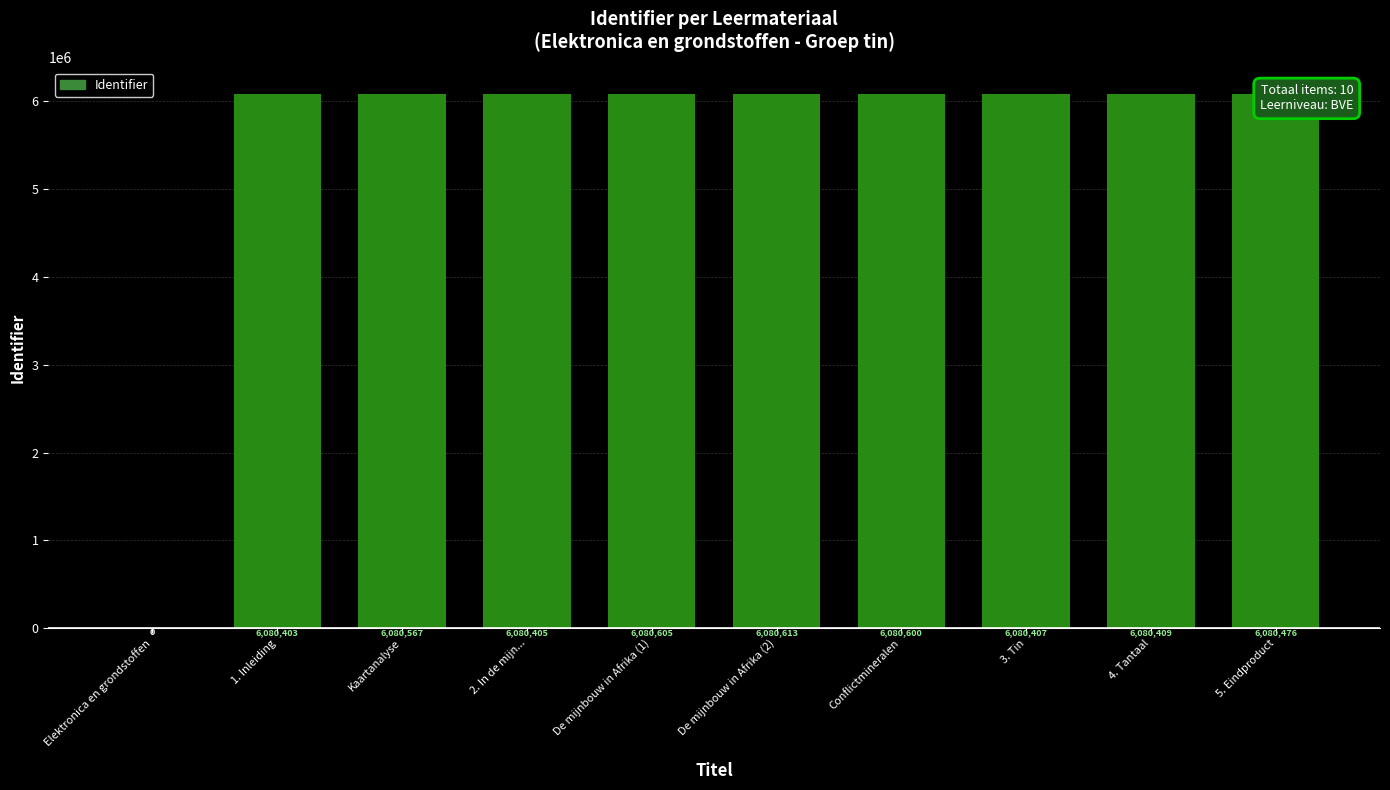

How many values are above zero?

9